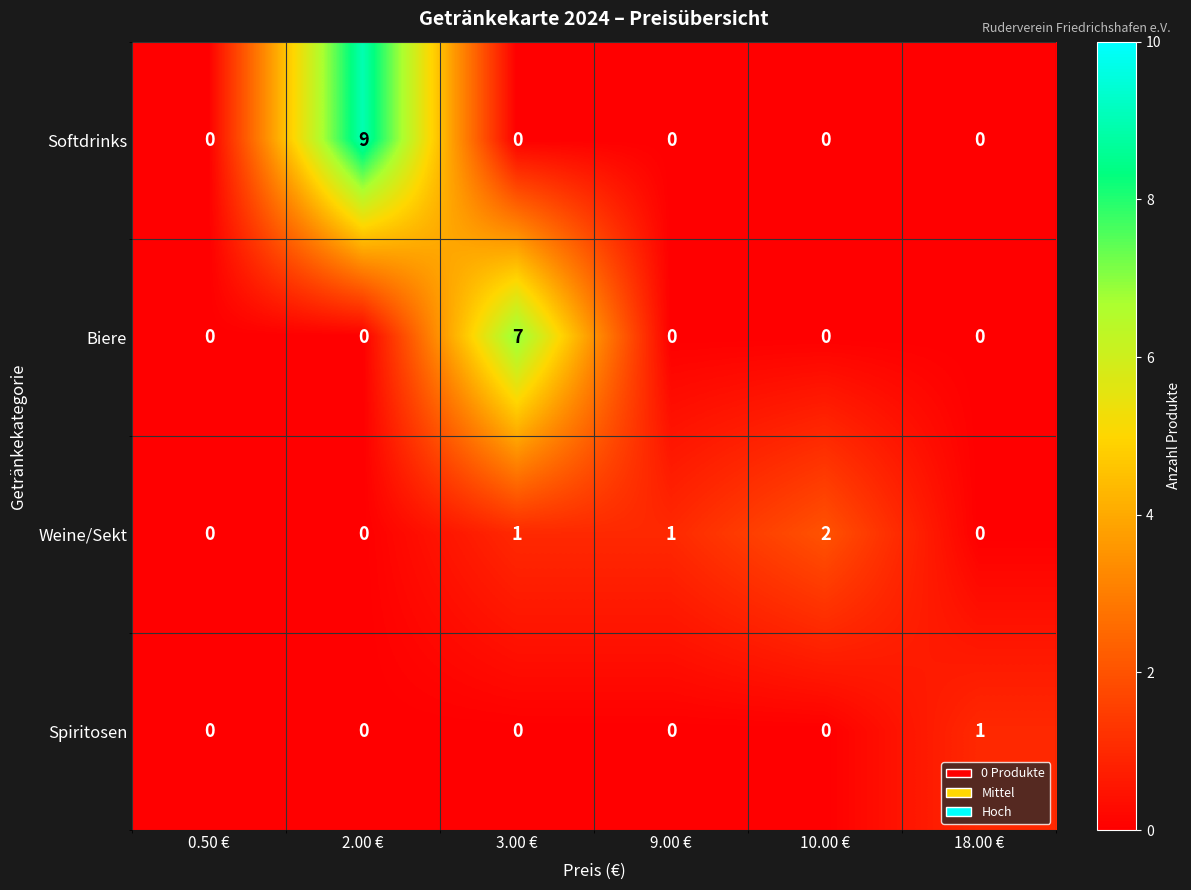

Which series has the largest total across all categories?

Softdrinks